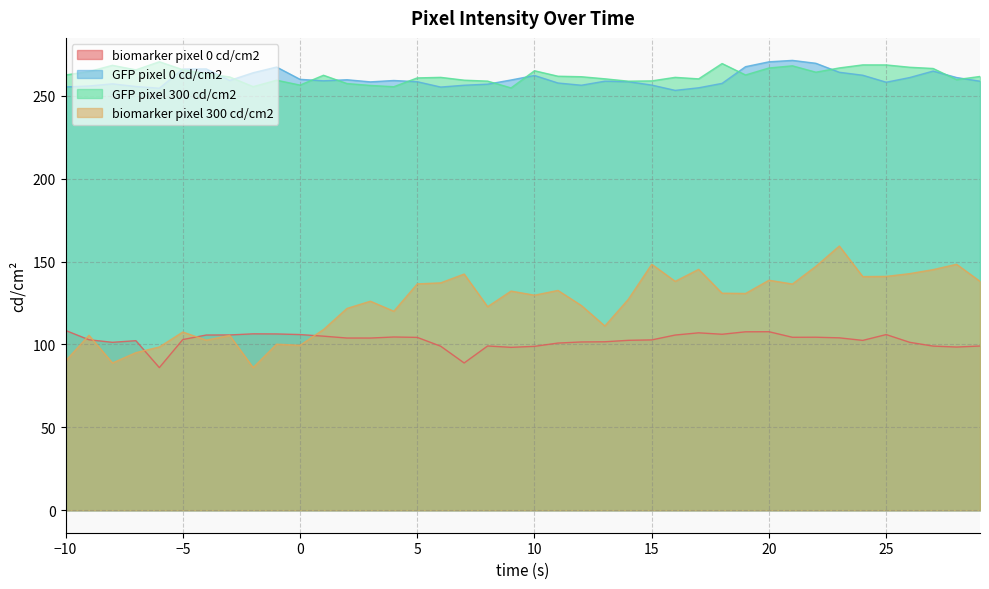

What is the difference between the maximum and second lowest values in the GFP pixel 0 cd/cm2 series?

16.8